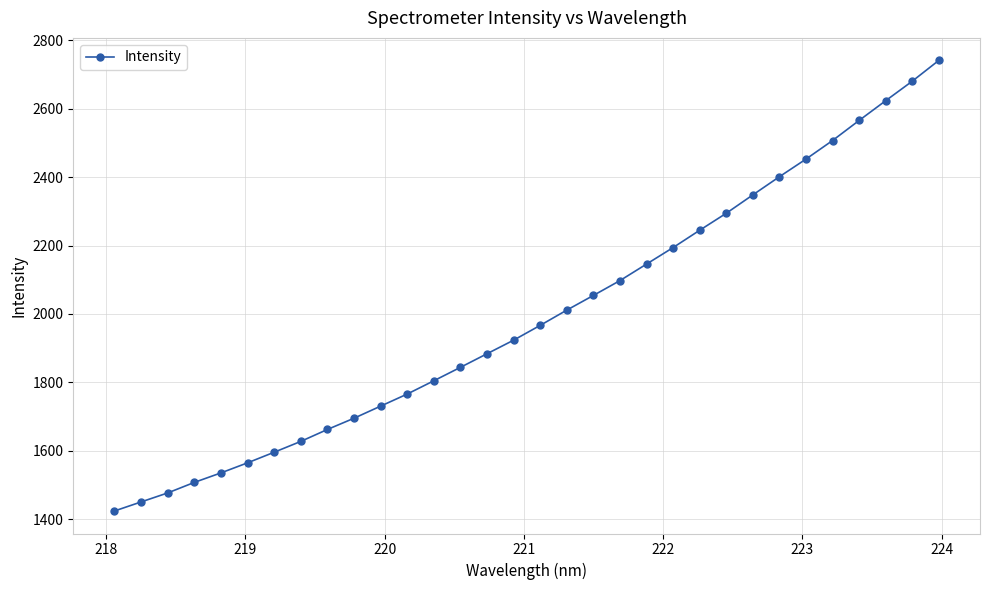

How many values exceed 1966?

16